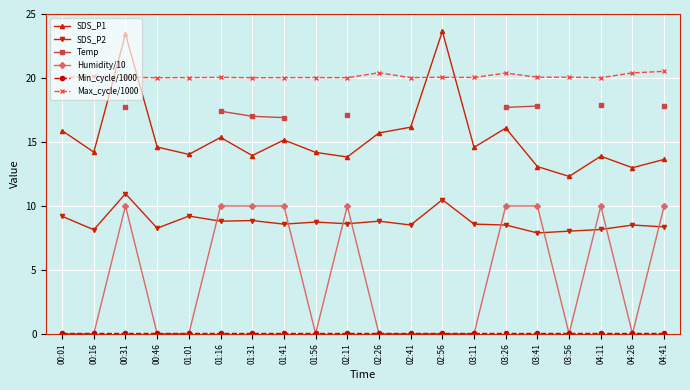

At which category does Humidity/10 reach its first local peak?

00:31